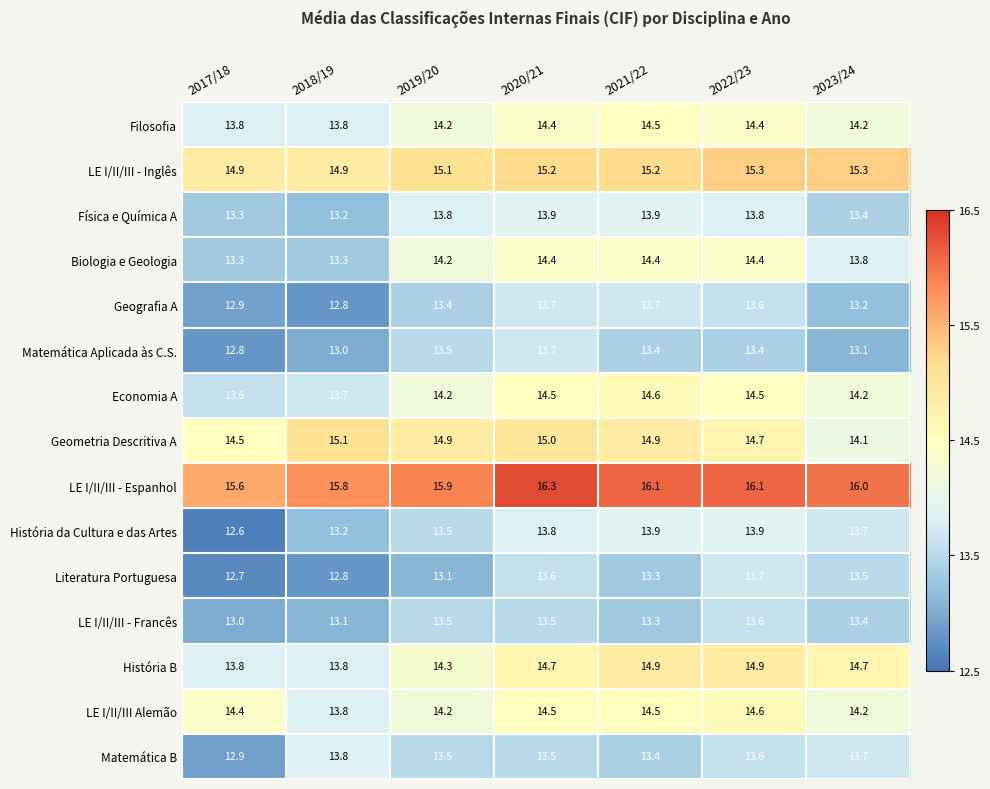

What is the minimum value shown in the chart?

12.6